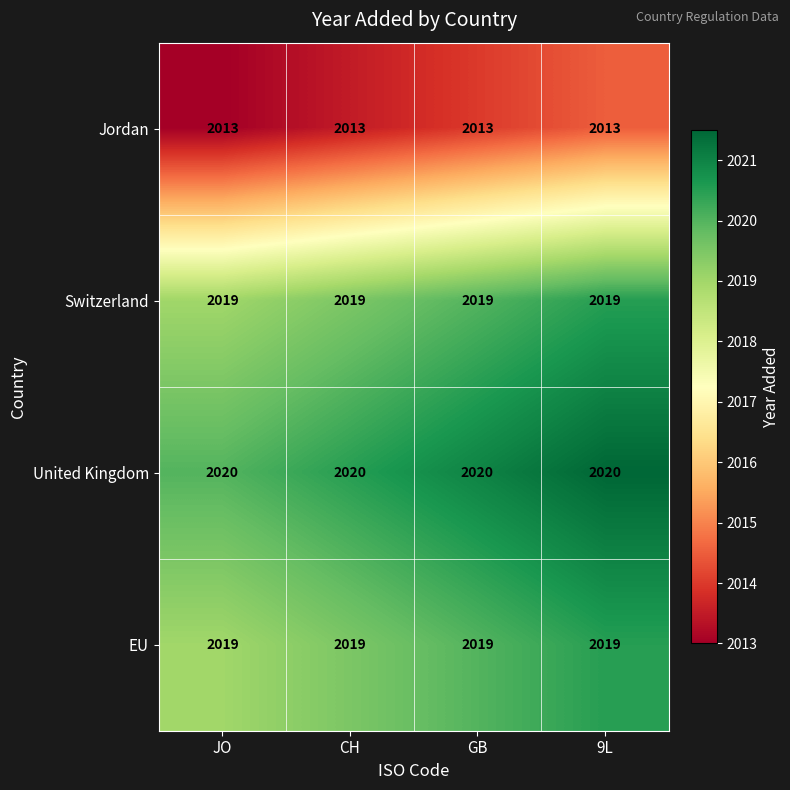

What is the maximum value shown in the chart?

2020